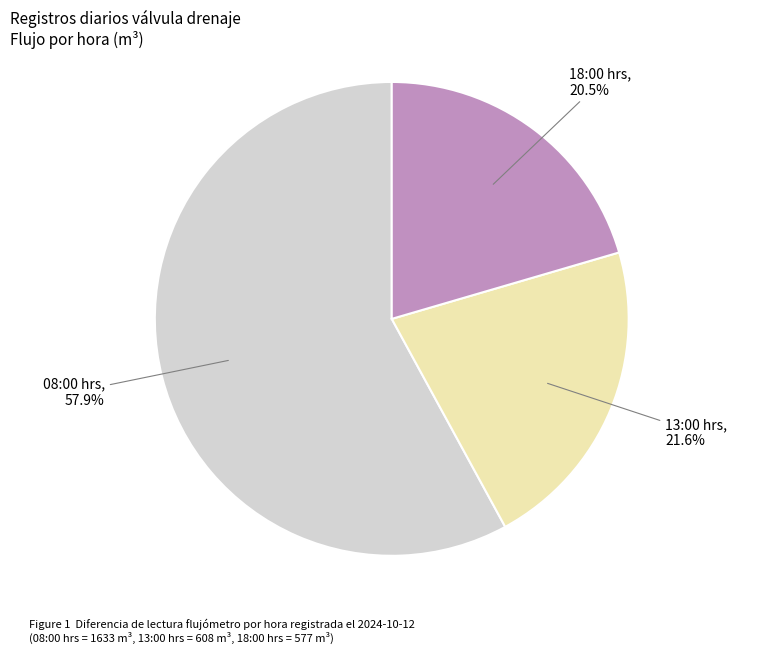

Is there any slice that represents more than half of the pie?

Yes